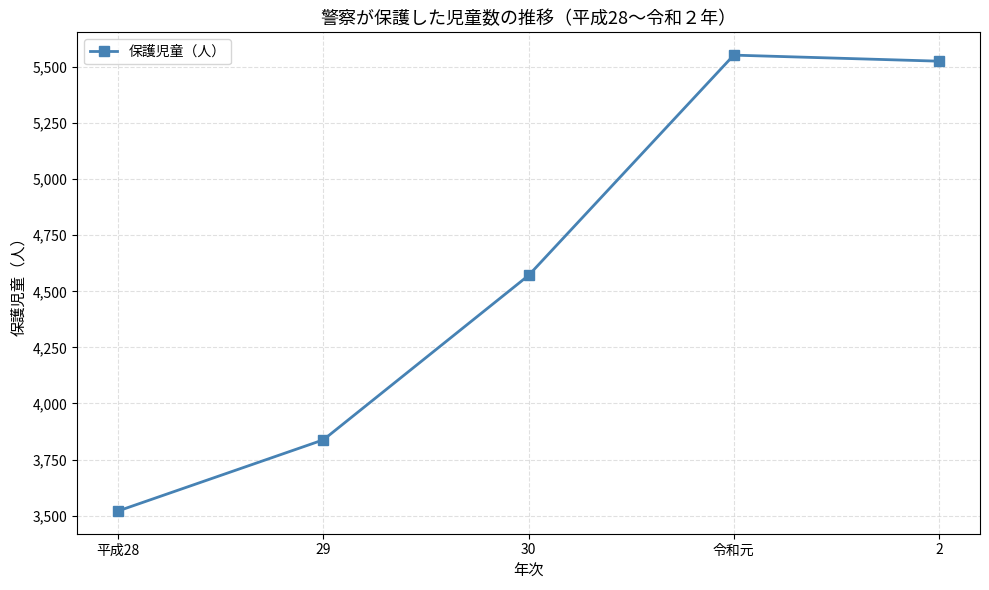

Rank the categories by value from lowest to highest.

平成28, 29, 30, 2, 令和元